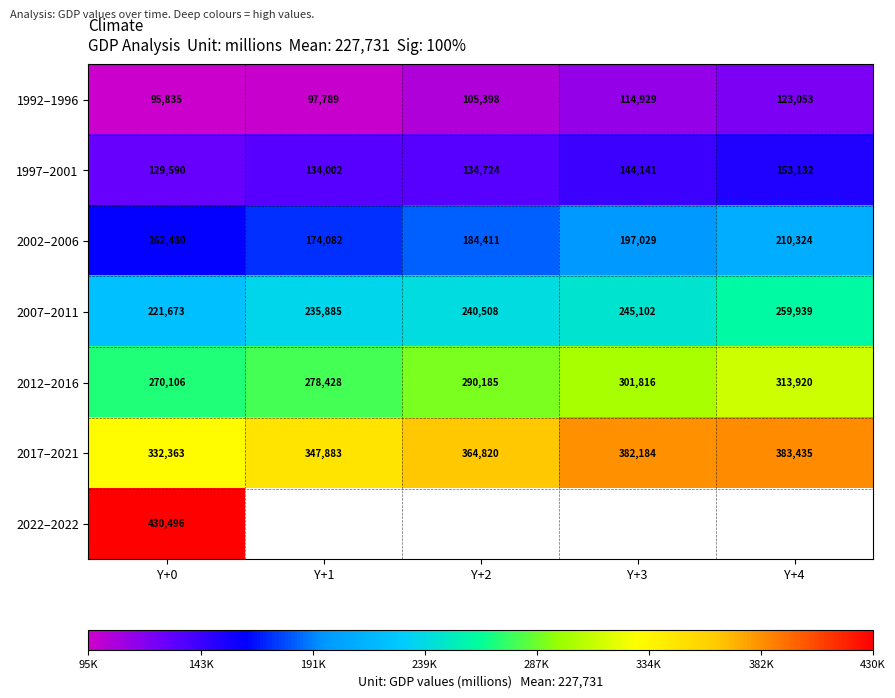

Rank the categories by 2007–2011 value from highest to lowest.

Y+4, Y+3, Y+2, Y+1, Y+0